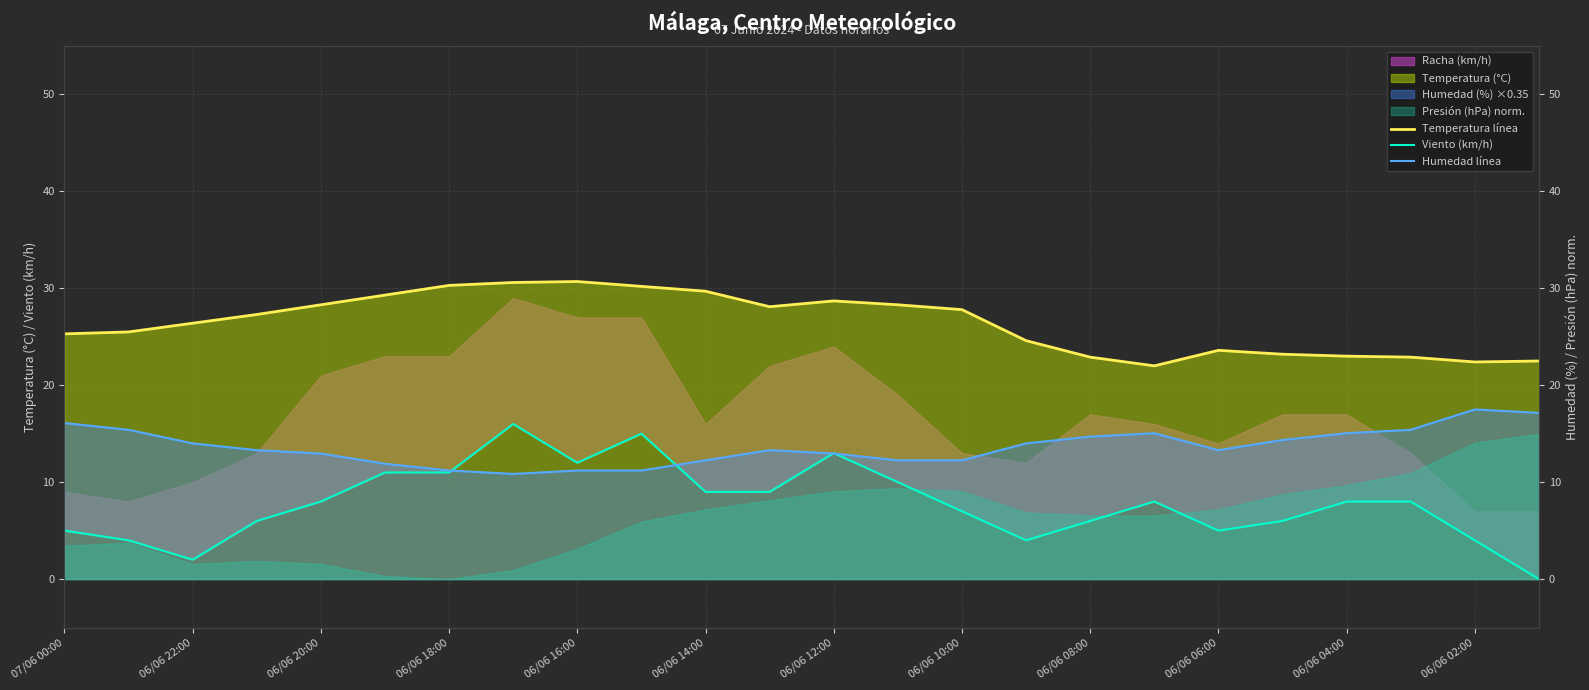

The Temperatura línea series shows 42.1 at 07/06 00:00. True or false?

False